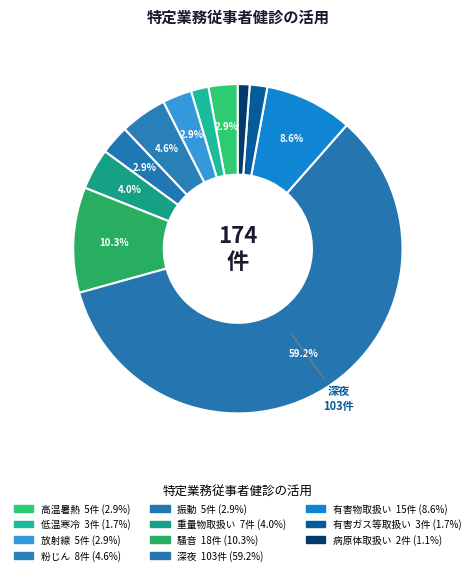

Is 深夜 the majority of the pie?

Yes